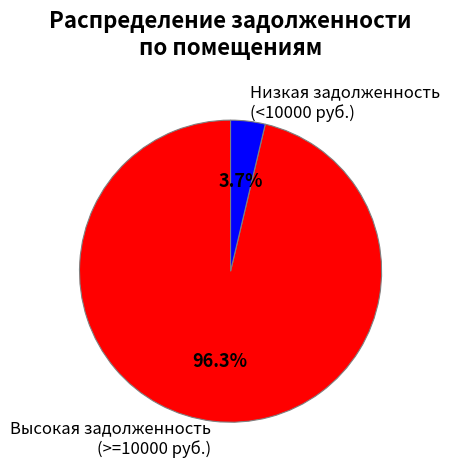

Rank the categories by value from highest to lowest.

Высокая задолженность (>=10000 руб.), Низкая задолженность (<10000 руб.)